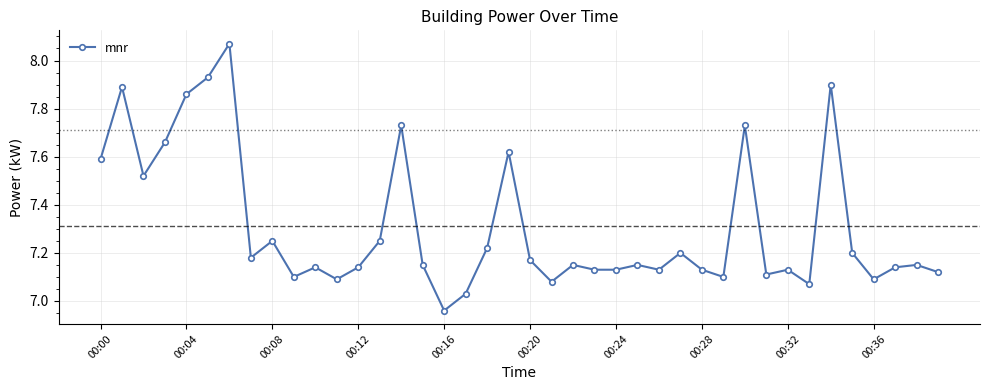

True or false: the data has more than 2 interior local peaks.

True